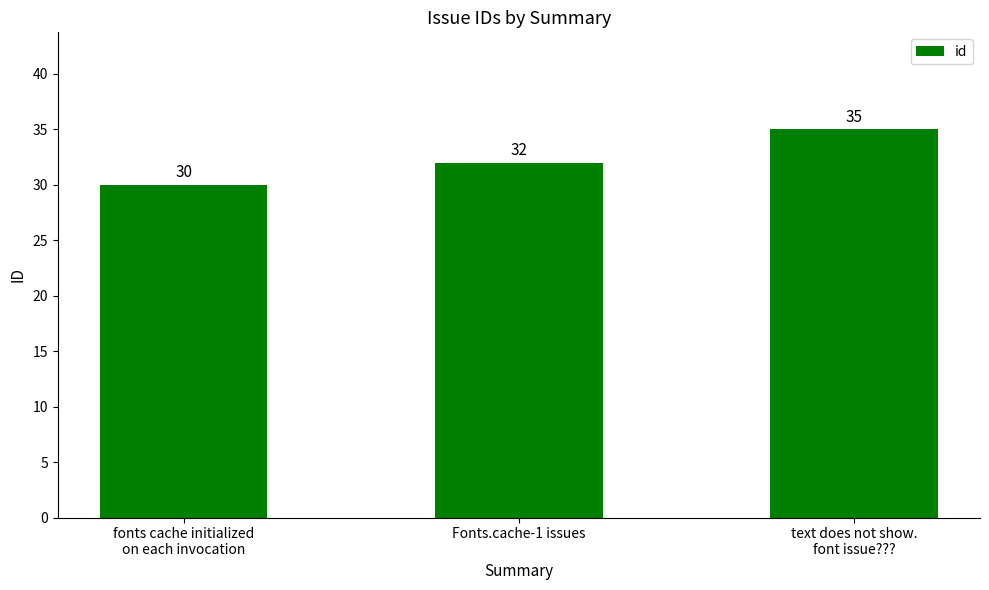

Count the number of categories in the chart.

3